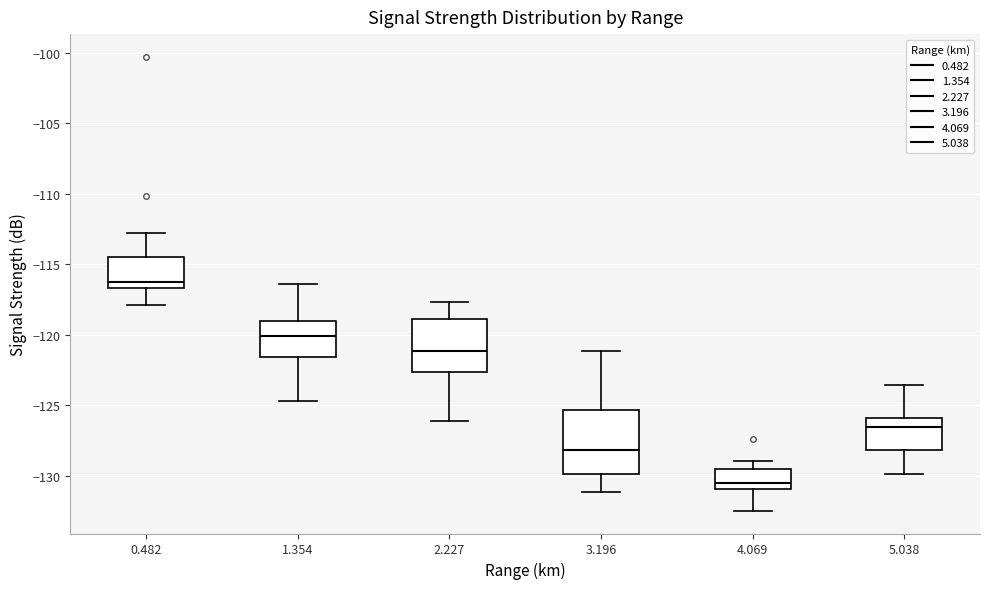

Where does the lower whisker of the box at x = 1.354 end on the y-axis? The values are not printed on the chart, so give them approximately, as read against the axis.

-124.5